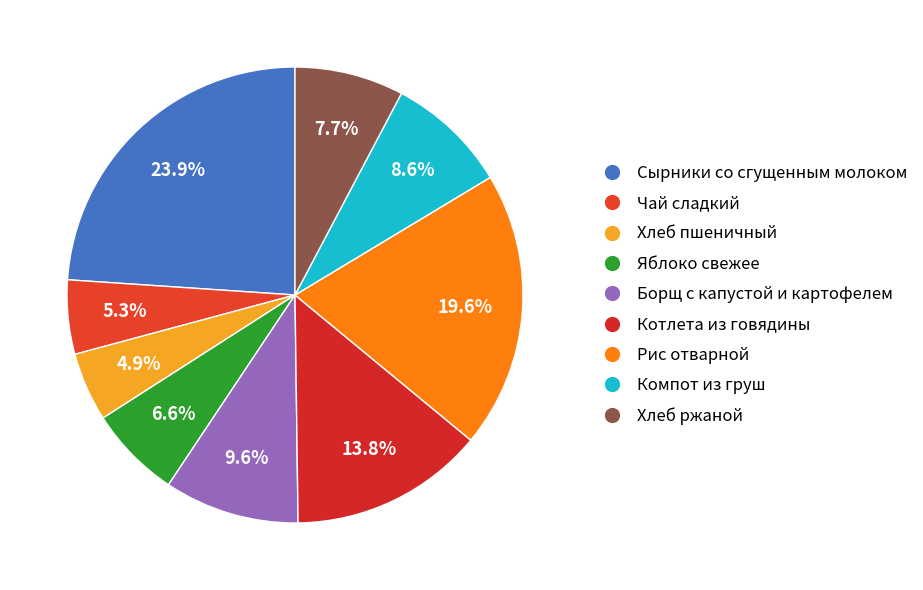

To the nearest percent, what is the combined percentage of Рис отварной and Хлеб ржаной?

27%